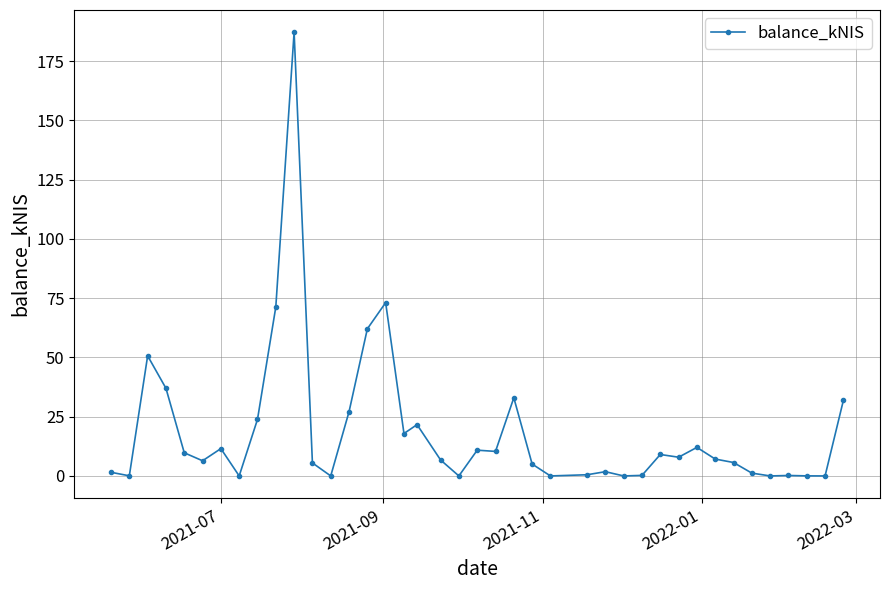

True or false: there are more than 0 points higher than both neighbors.

True